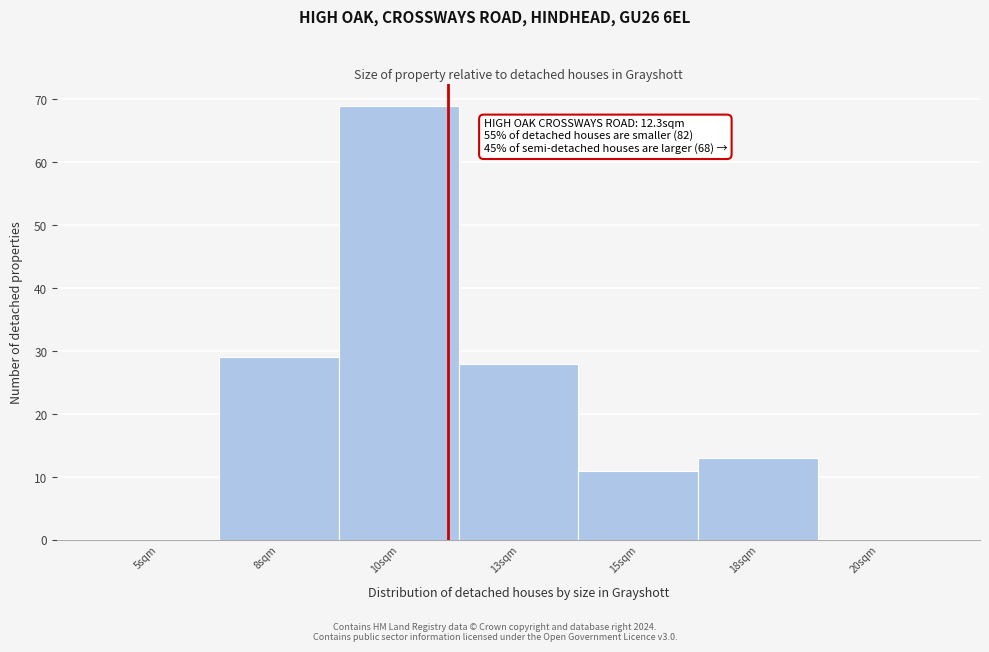

Reading left to right, transcribe all the data shown in this chart.

5sqm=0	8sqm=29	10sqm=69	13sqm=28	15sqm=11	18sqm=13	20sqm=0